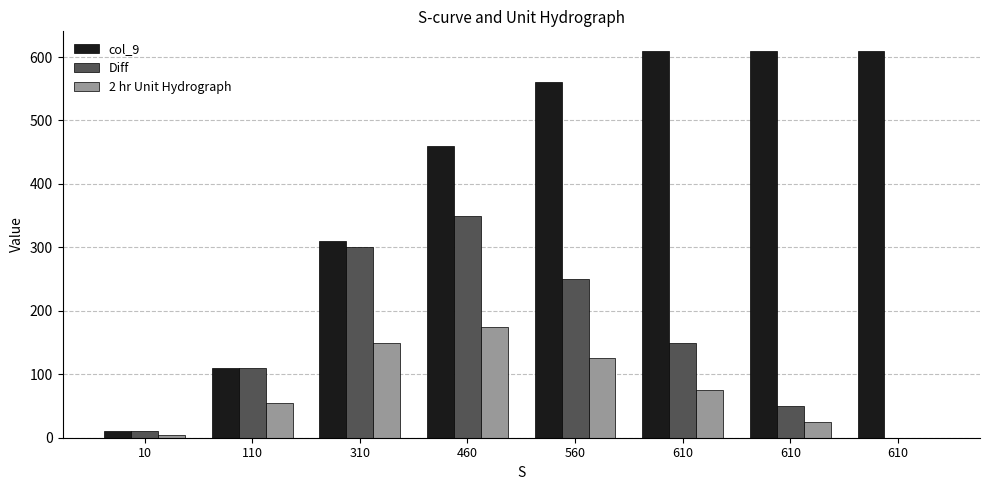

Are the bars grouped side by side (vs. stacked)?

Yes